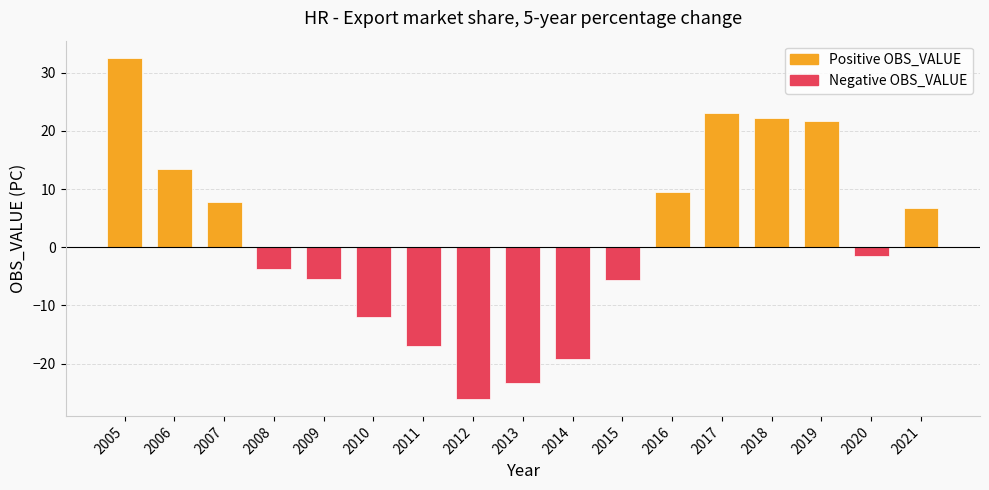

Which label corresponds to the largest value in the chart?

2005